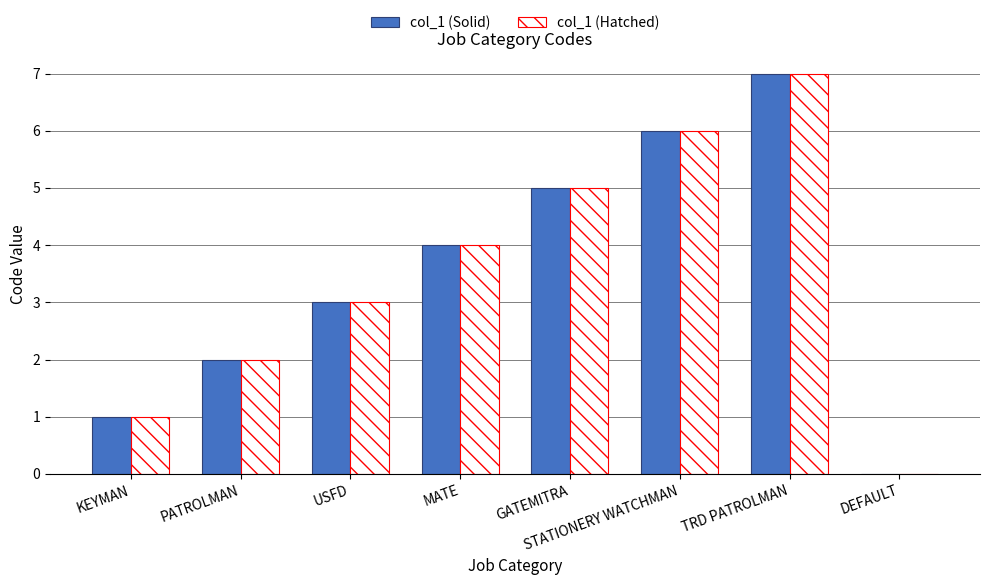

How many groups of bars are there?

8